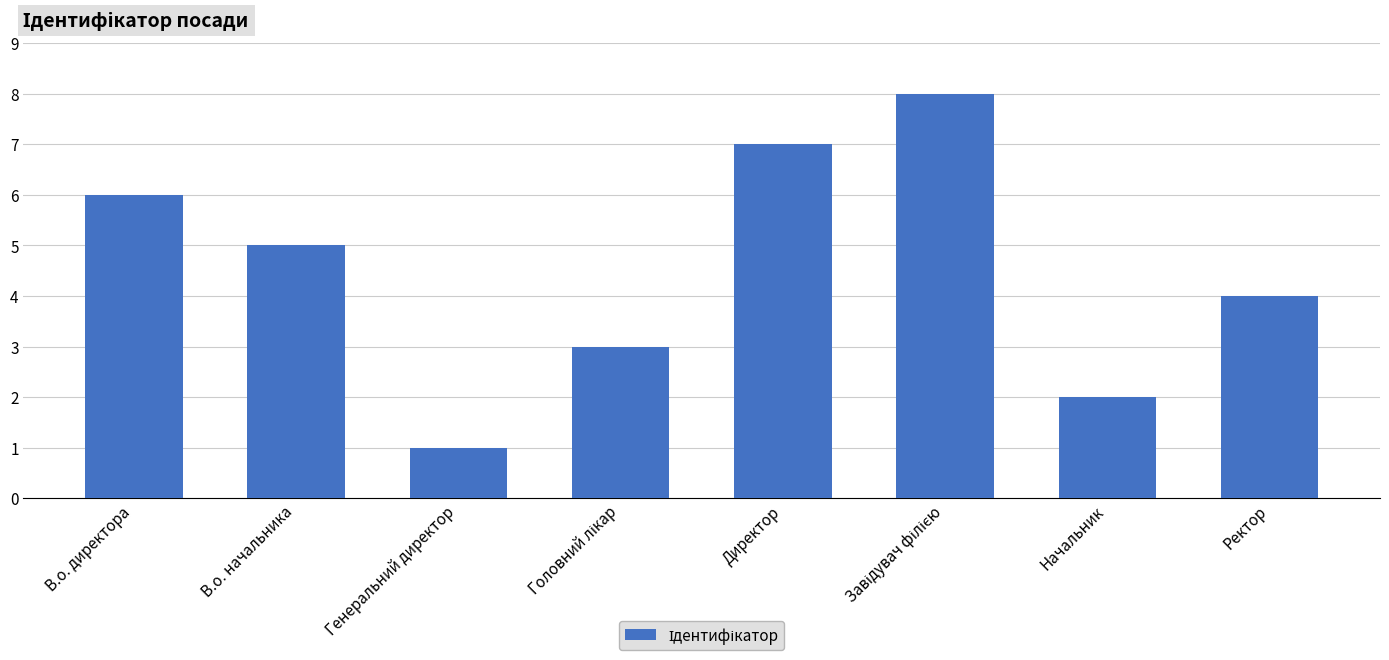

What position from the right is В.о. начальника?

7